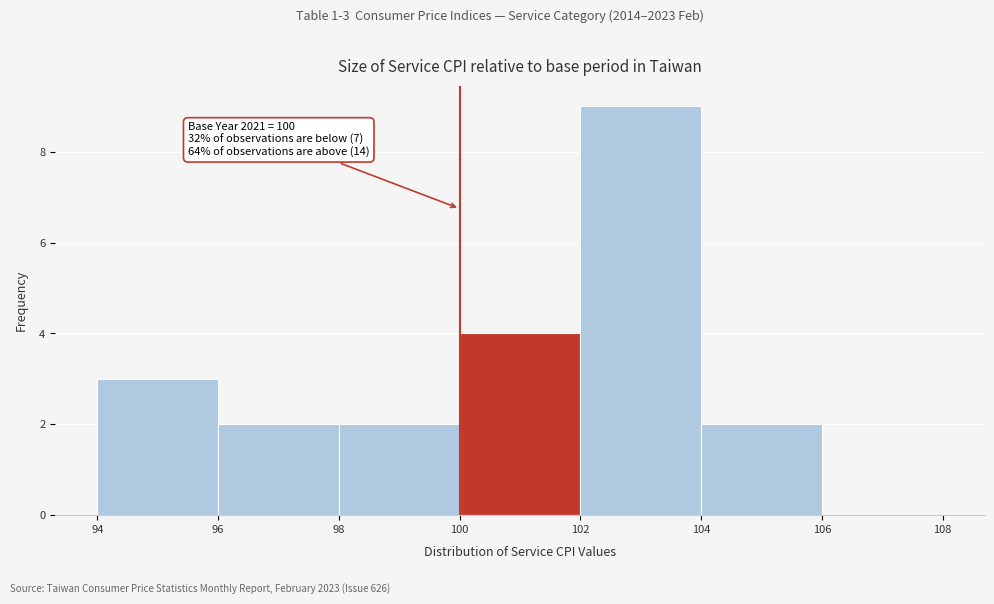

Over which range of the x-axis is the bar tallest?

102 to 104